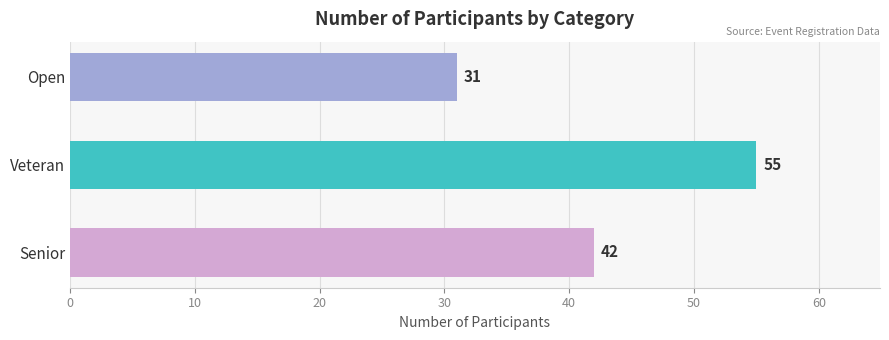

What is the maximum value shown in the chart?

55